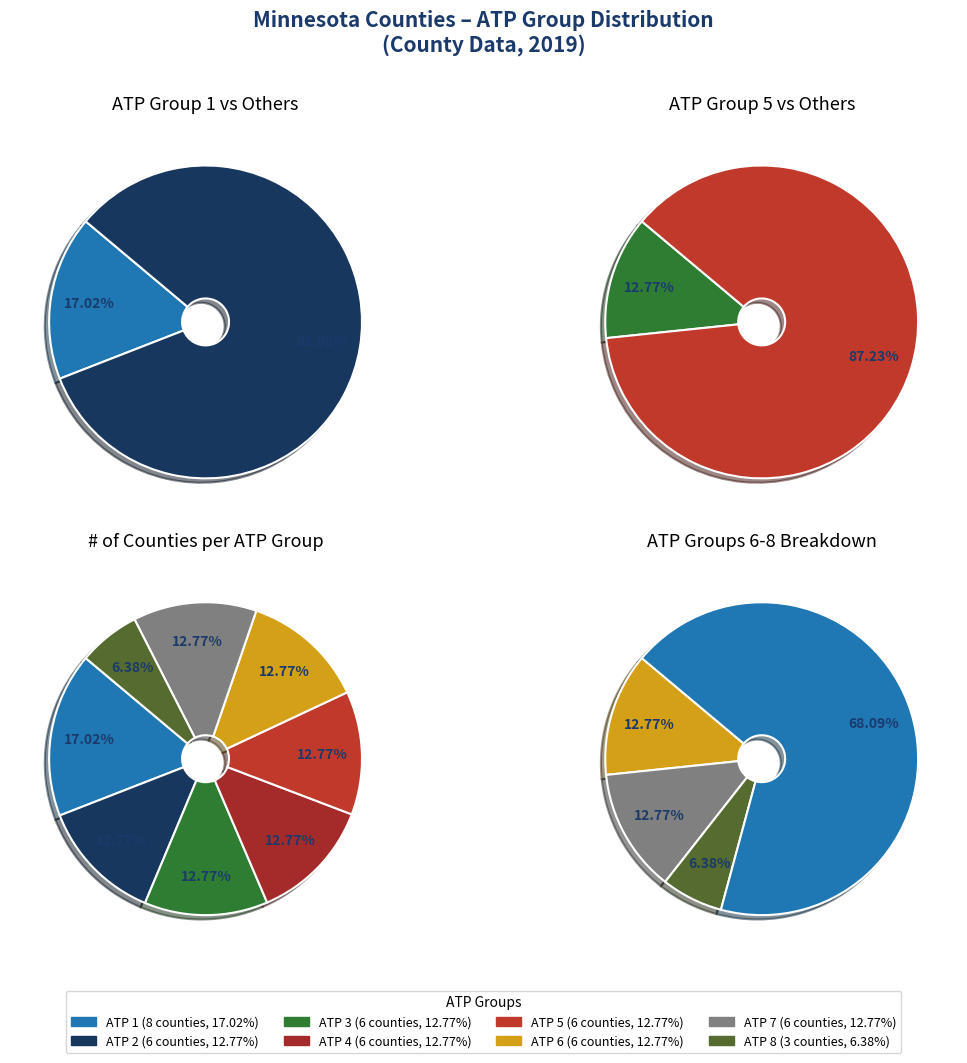

What is the smallest slice in the pie chart?

ATP 8